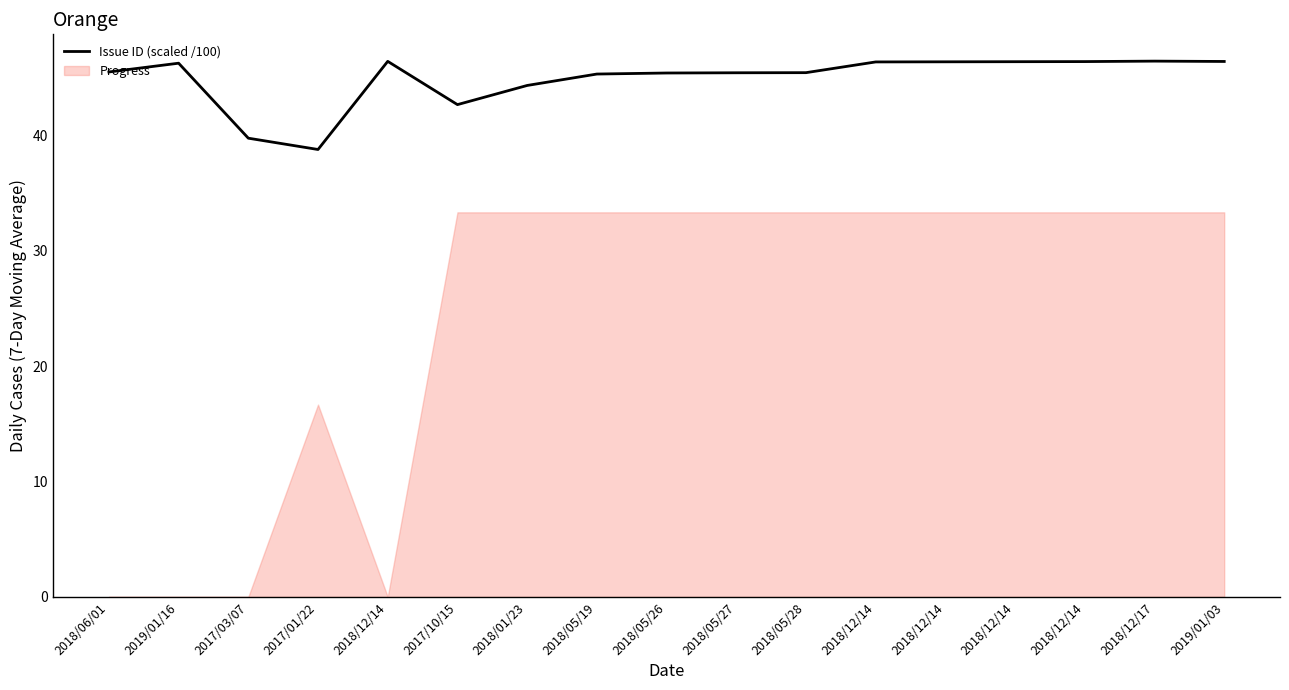

The chart shows a value of 45.3 at 2018/05/19. True or false?

True